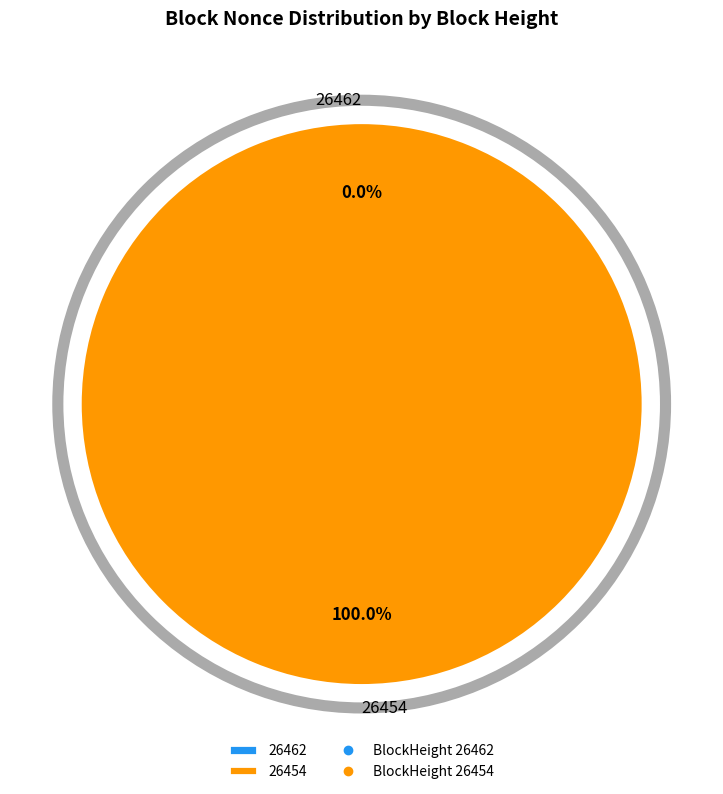

What is the change in value from 26462 to 26454?

+950